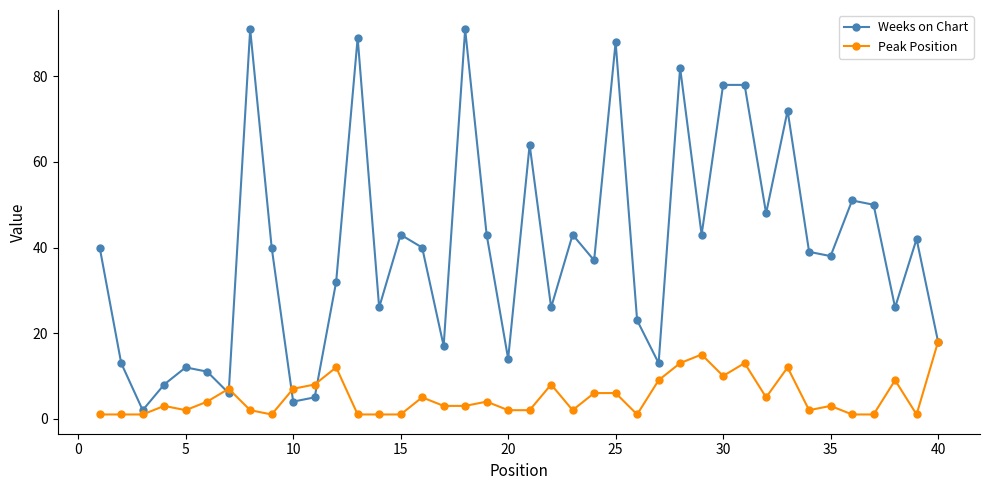

At how many categories does at least one series exceed 16?

30